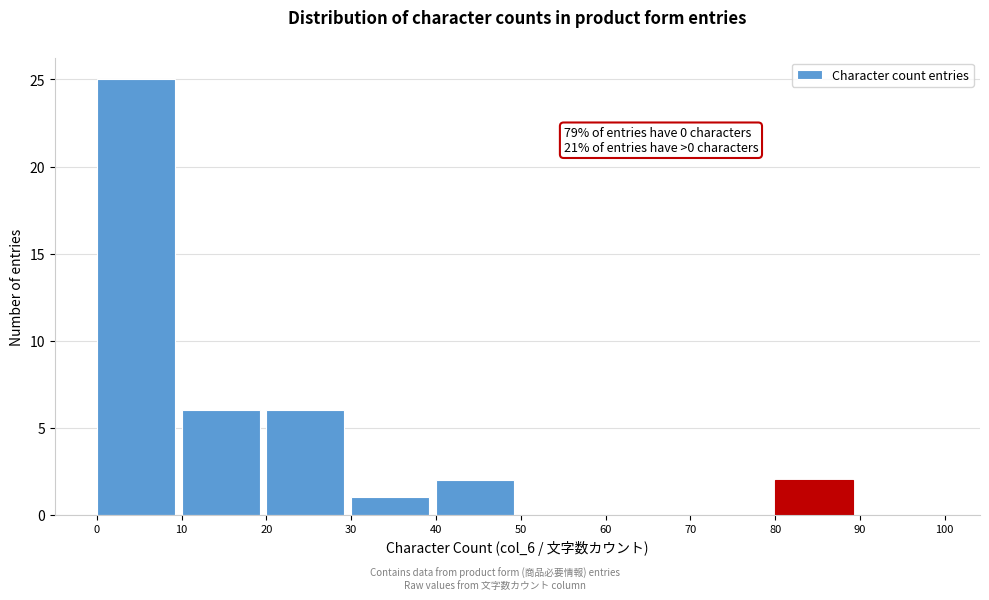

Which range on the x-axis has the tallest bar?

0 to 10